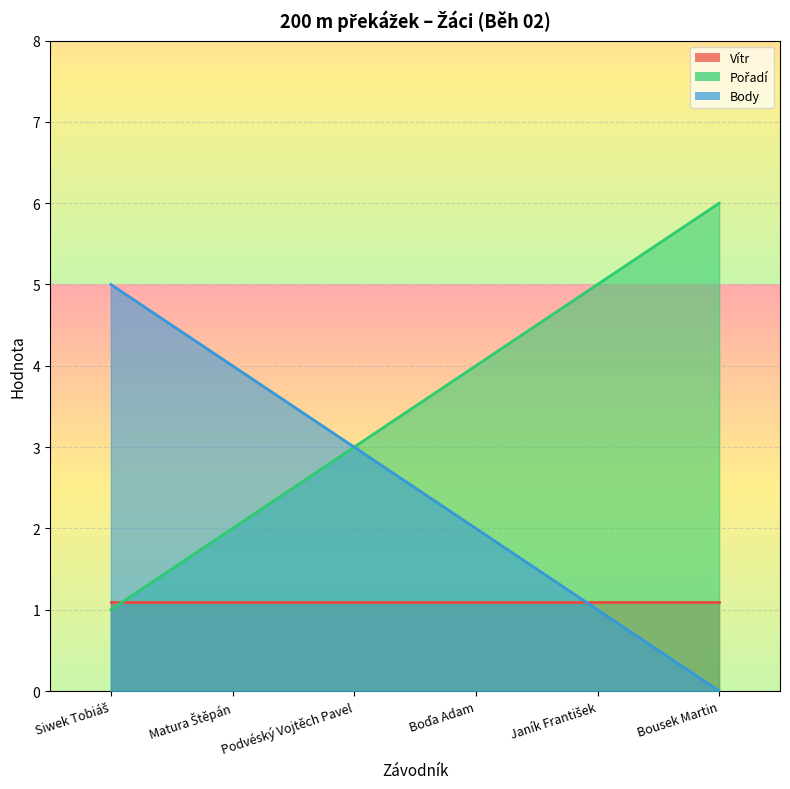

Is it true that Body equals 1.6 at Podvéský Vojtěch Pavel?

False